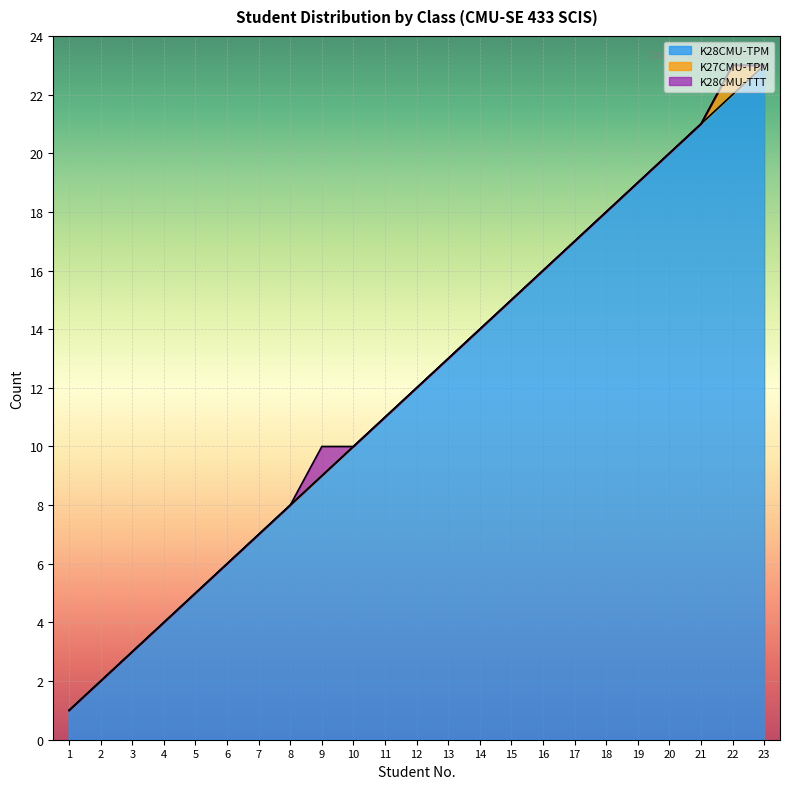

List the labels in order of K27CMU-TPM value, smallest first.

1, 2, 3, 4, 5, 6, 7, 8, 9, 10, 11, 12, 13, 14, 15, 16, 17, 18, 19, 20, 21, 23, 22